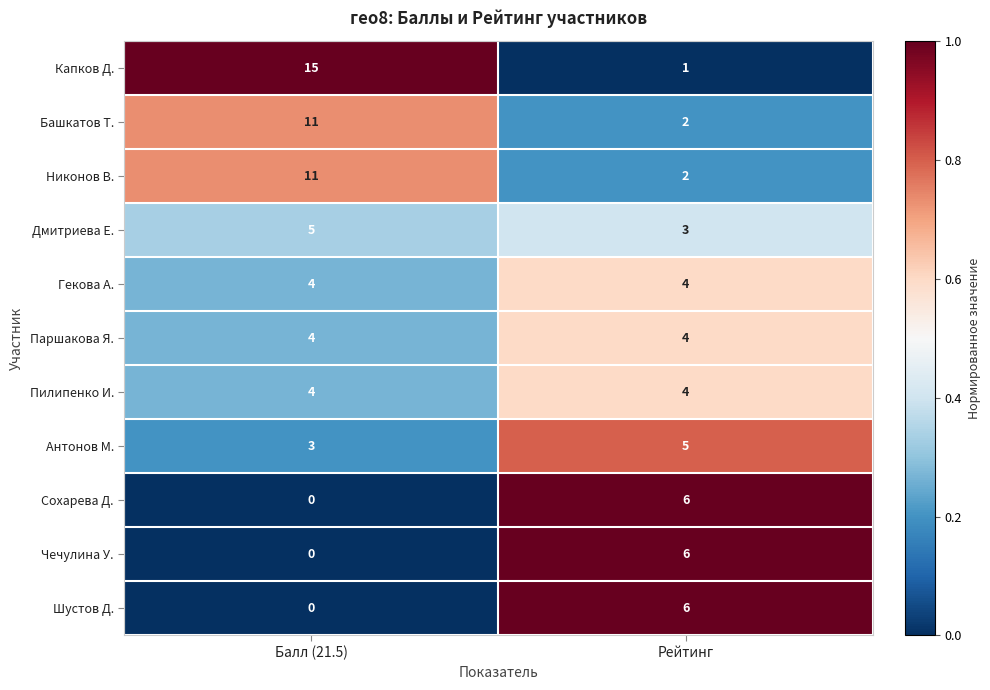

Reading right to left, transcribe all the data shown in this chart.

Капков Д.: Рейтинг=1	Балл (21.5)=15
Башкатов Т.: Рейтинг=2	Балл (21.5)=11
Никонов В.: Рейтинг=2	Балл (21.5)=11
Дмитриева Е.: Рейтинг=3	Балл (21.5)=5
Гекова А.: Рейтинг=4	Балл (21.5)=4
Паршакова Я.: Рейтинг=4	Балл (21.5)=4
Пилипенко И.: Рейтинг=4	Балл (21.5)=4
Антонов М.: Рейтинг=5	Балл (21.5)=3
Сохарева Д.: Рейтинг=6	Балл (21.5)=0
Чечулина У.: Рейтинг=6	Балл (21.5)=0
Шустов Д.: Рейтинг=6	Балл (21.5)=0